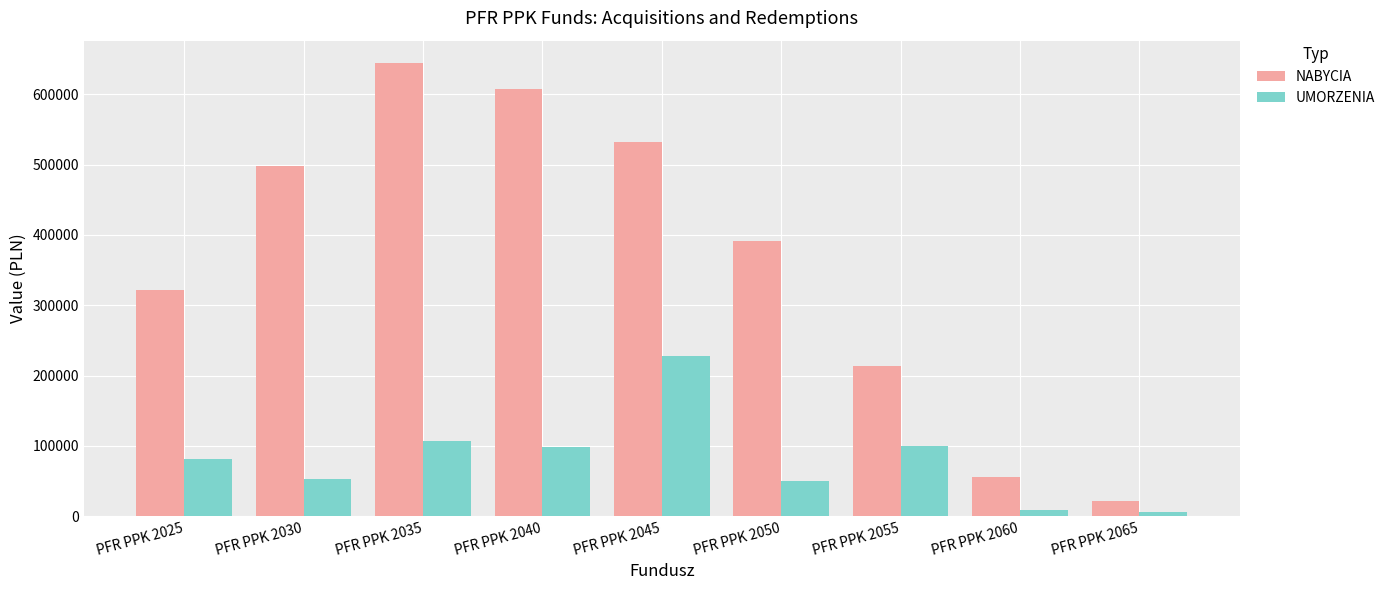

The value of UMORZENIA at PFR PPK 2035 is 34613.0. True or false?

False